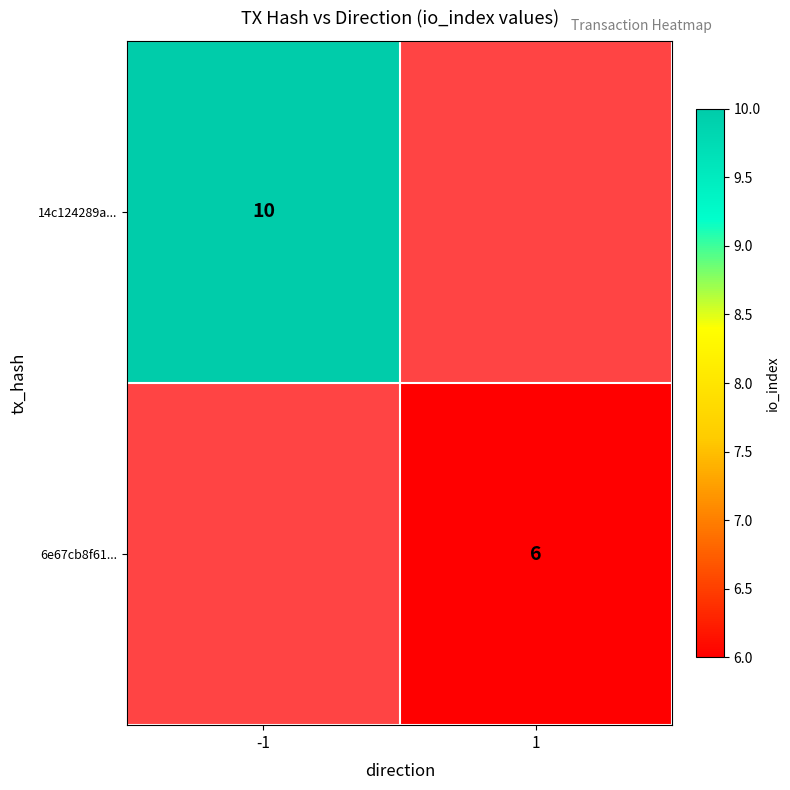

How many data points does each series have?

2